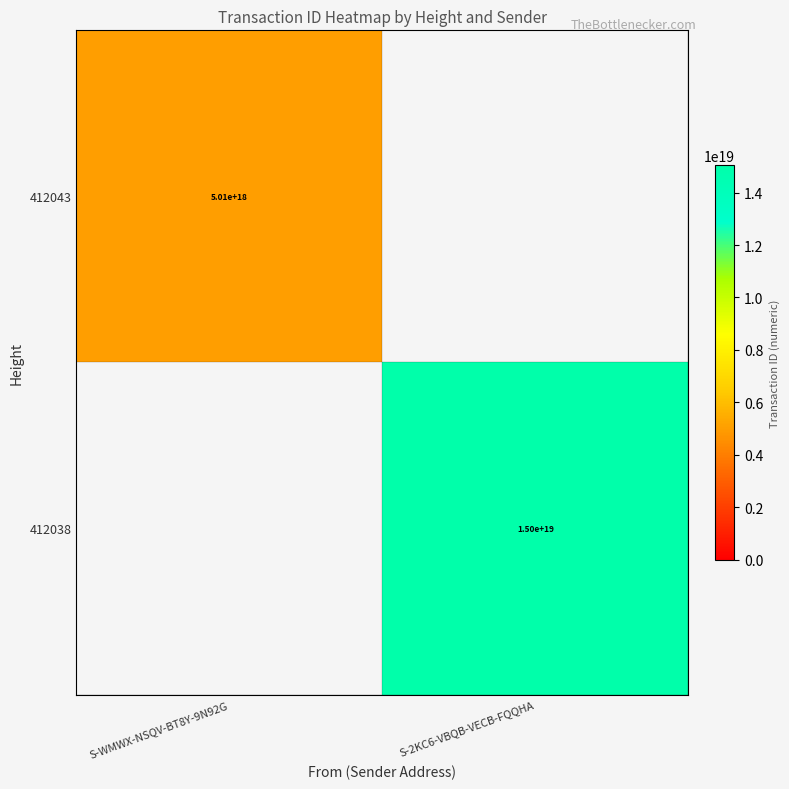

The value of 412038 at S-2KC6-VBQB-VECB-FQQHA is 6462980131522821120. True or false?

False